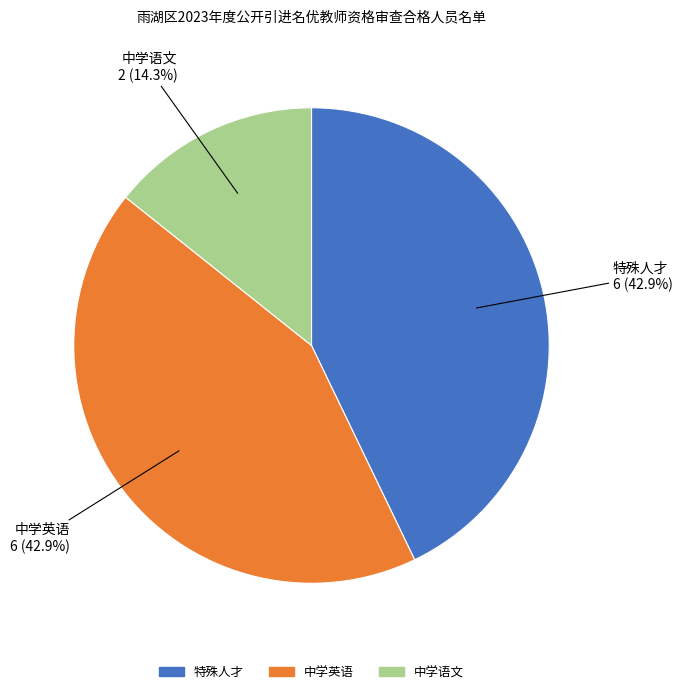

What percentage is the 中学语文 slice, to the nearest percent?

14%